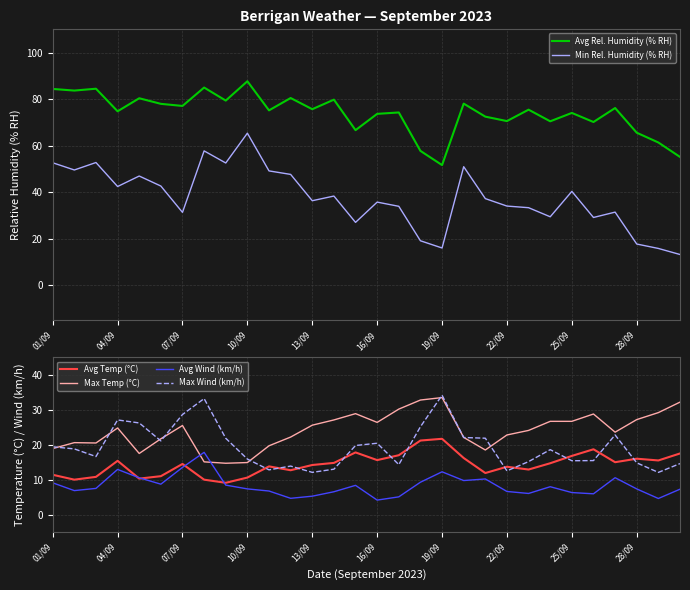

True or false: Min Rel. Humidity (% RH) and Avg Rel. Humidity (% RH) intersect in this chart.

False